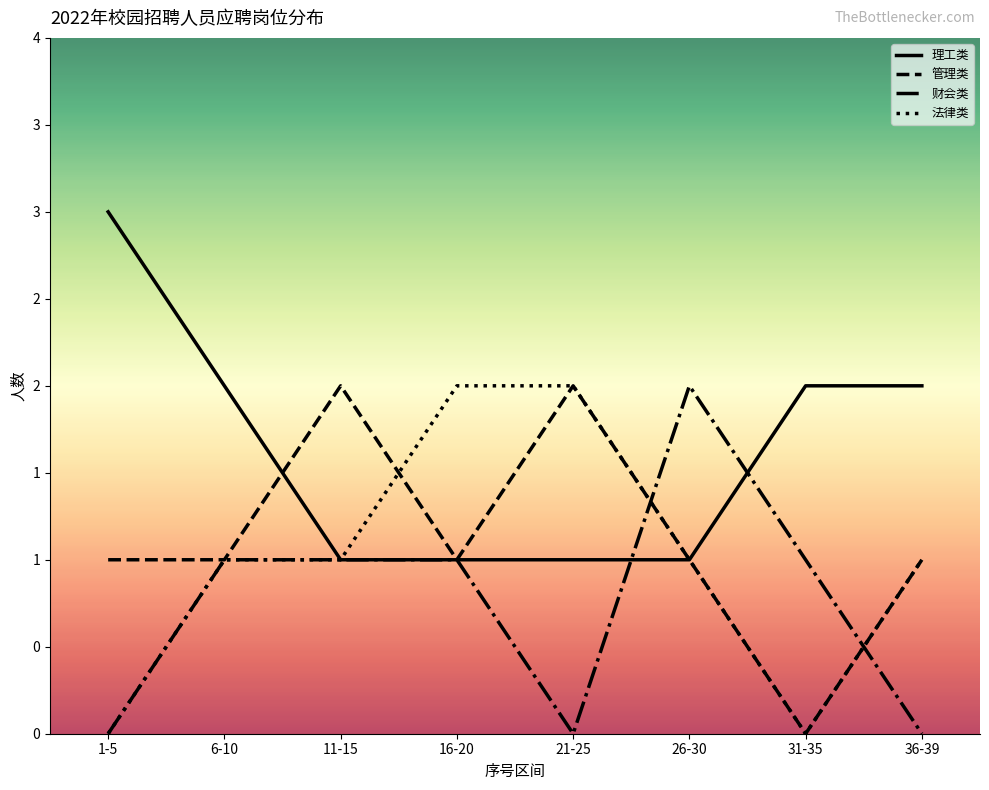

At 6-10, list the series in order from largest to smallest.

理工类, 管理类, 财会类, 法律类